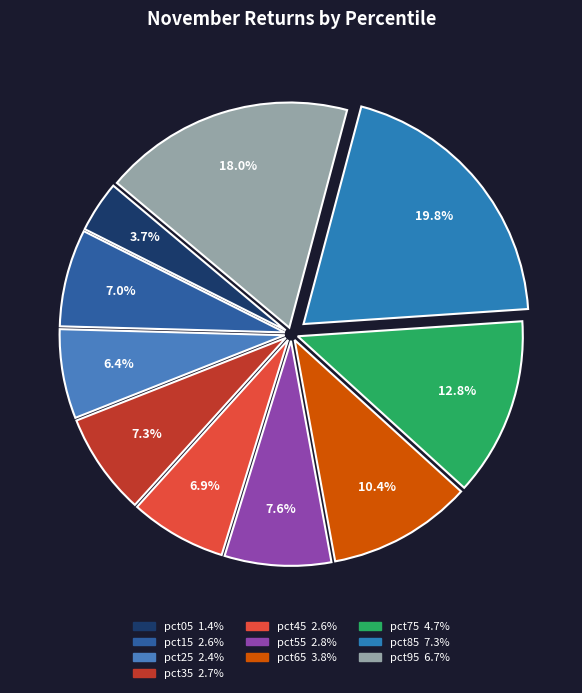

To the nearest percent, what is the average slice percentage?

10%